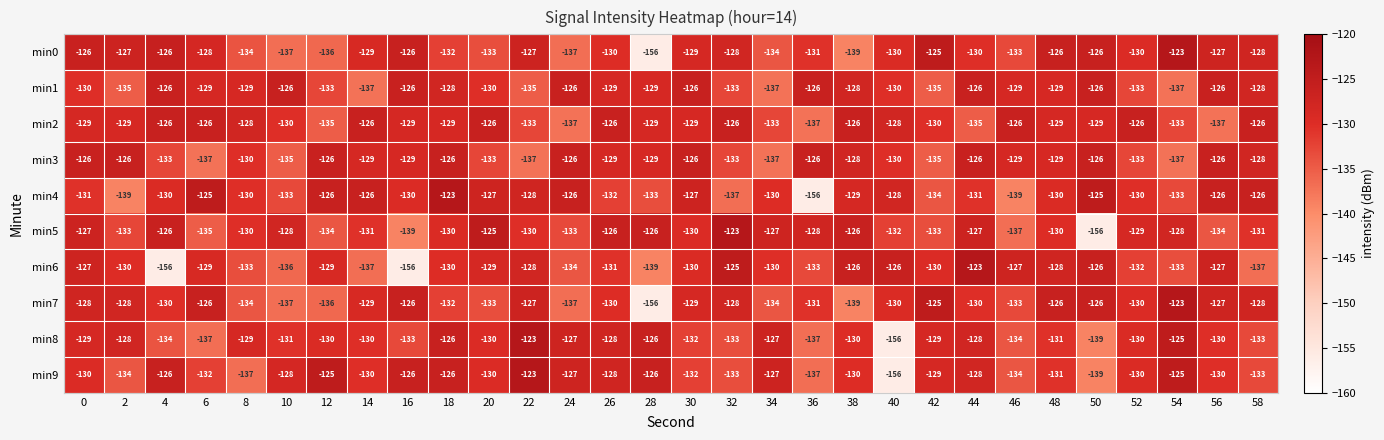

What is the lowest value of the min6 series?

-156